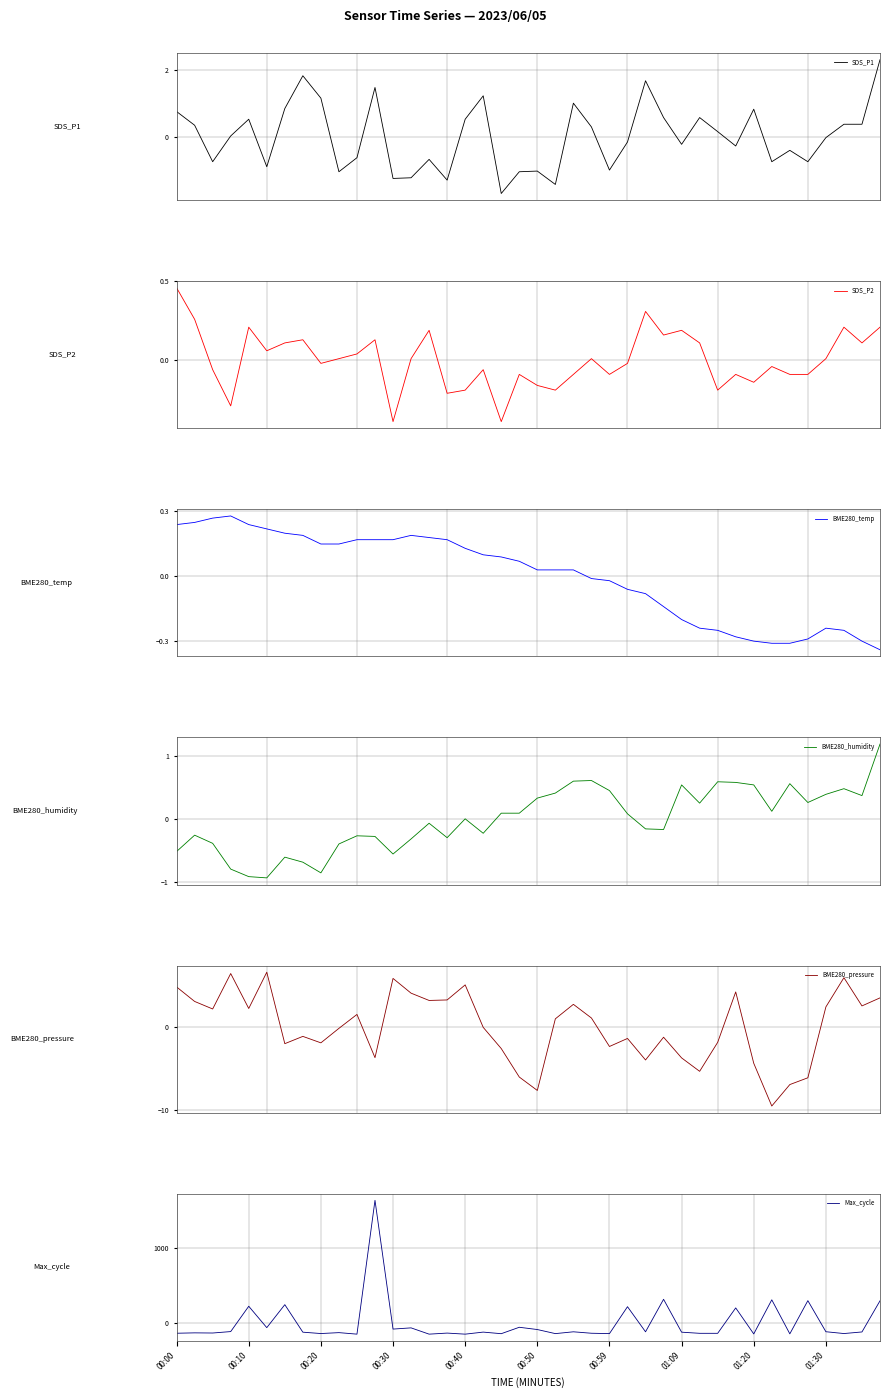

How many times do SDS_P2 and BME280_humidity cross each other?

5